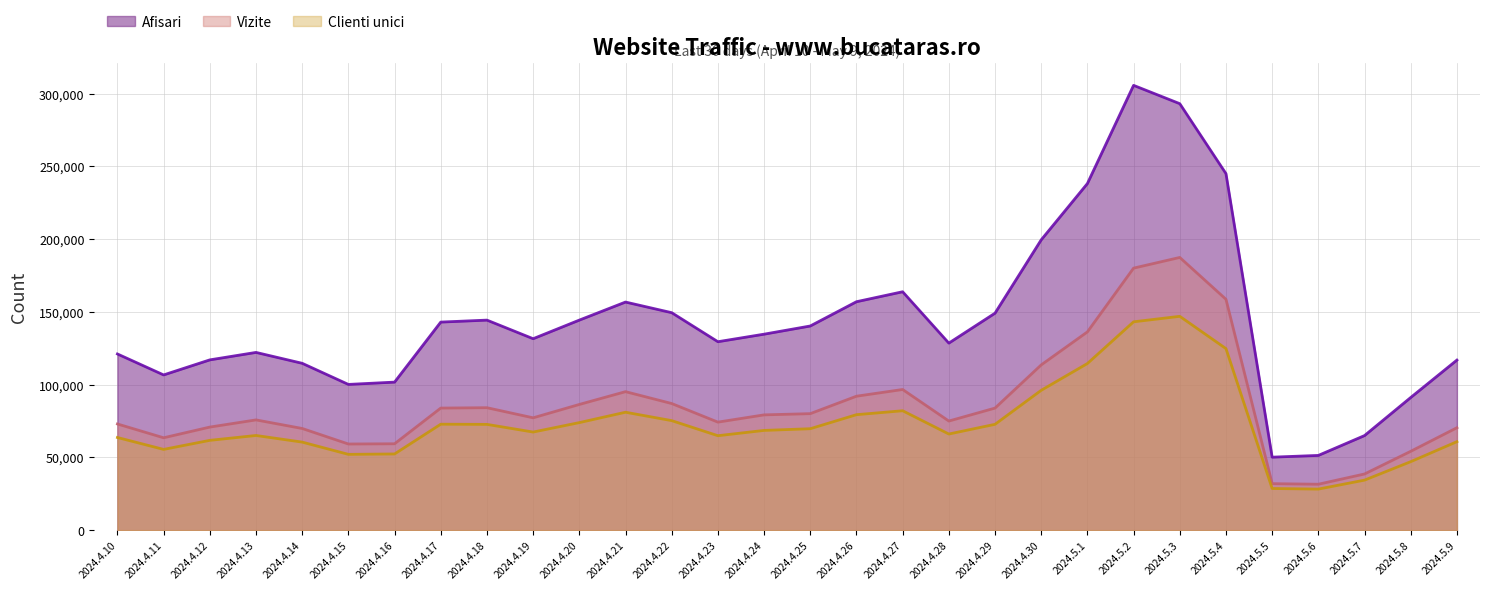

True or false: Vizite has a value of 70835 at 2024.4.12.

True